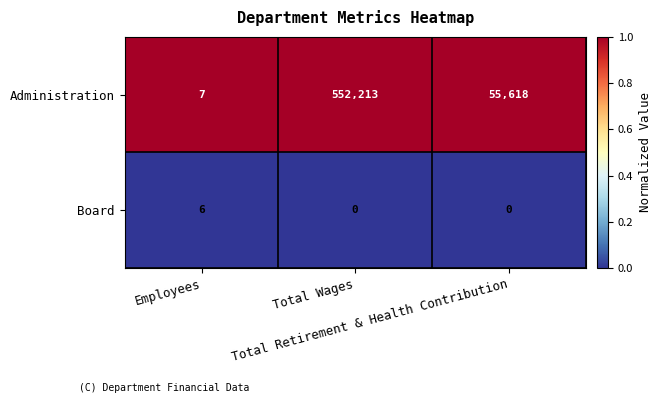

Rank the series by their average value, from highest to lowest.

Administration, Board